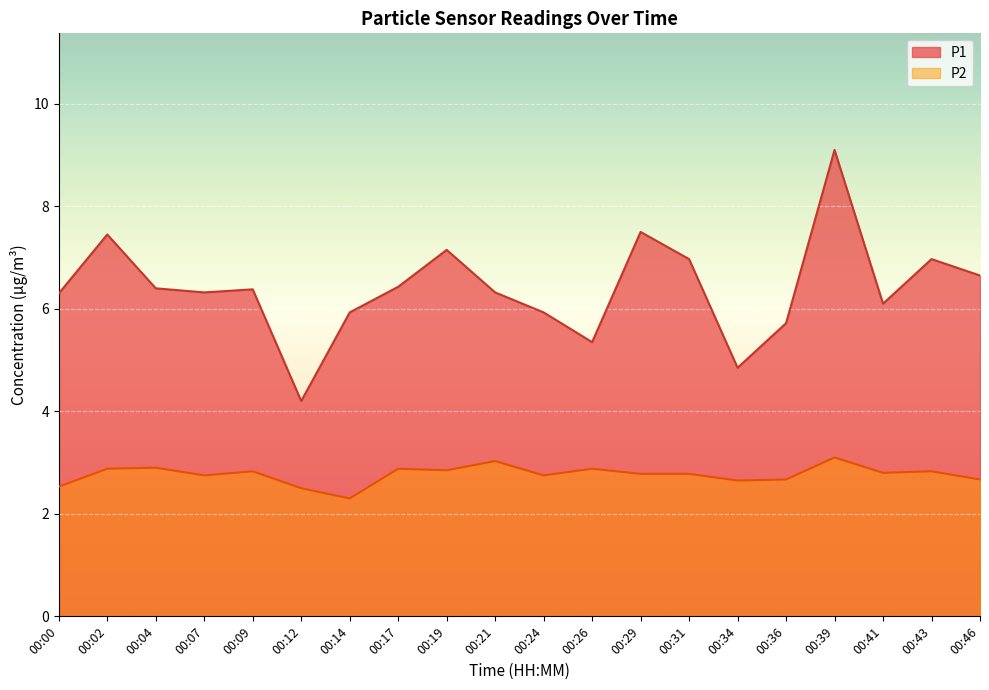

Reading left to right, list all the values displayed in this chart.

P1: 6.3	7.5	6.4	6.3	6.4	4.2	5.9	6.4	7.2	6.3	5.9	5.3	7.5	7.0	4.8	5.7	9.1	6.1	7.0	6.7
P2: 2.5	2.9	2.9	2.8	2.8	2.5	2.3	2.9	2.9	3.0	2.8	2.9	2.8	2.8	2.6	2.7	3.1	2.8	2.8	2.7